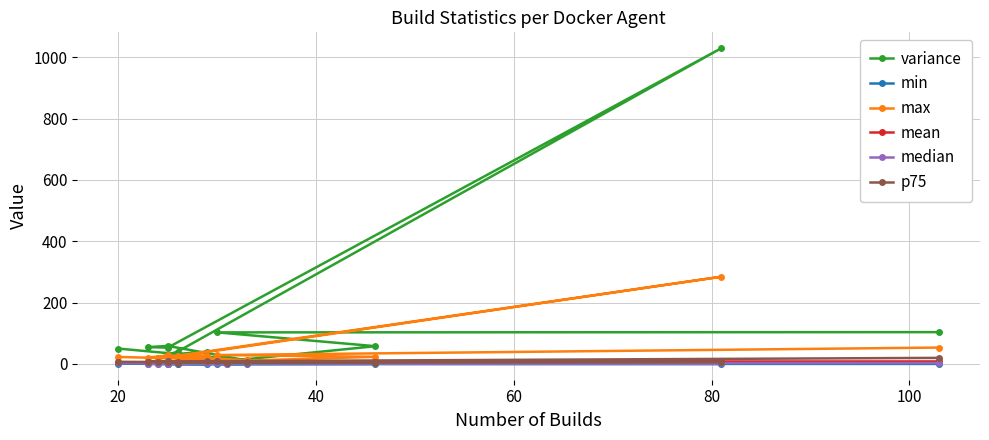

How many values in the max series are below 22?

6